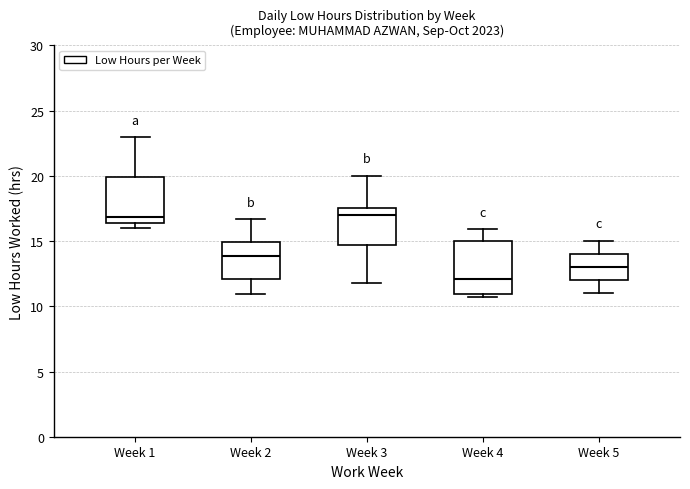

Reading left to right, transcribe this box plot: for each box, give where its median line is, the range the box spans, and where its two whiskers end, as read against the y-axis. The values are not printed on the chart, so give them approximately, as read against the axis.

Week 1: median 17.0, box 16.5 to 20.0, whiskers 16.0 to 23.0
Week 2: median 14.0, box 12.0 to 15.0, whiskers 11.0 to 16.5
Week 3: median 17.0, box 14.5 to 17.5, whiskers 12.0 to 20.0
Week 4: median 12.0, box 11.0 to 15.0, whiskers 10.5 to 16.0
Week 5: median 13.0, box 12.0 to 14.0, whiskers 11.0 to 15.0